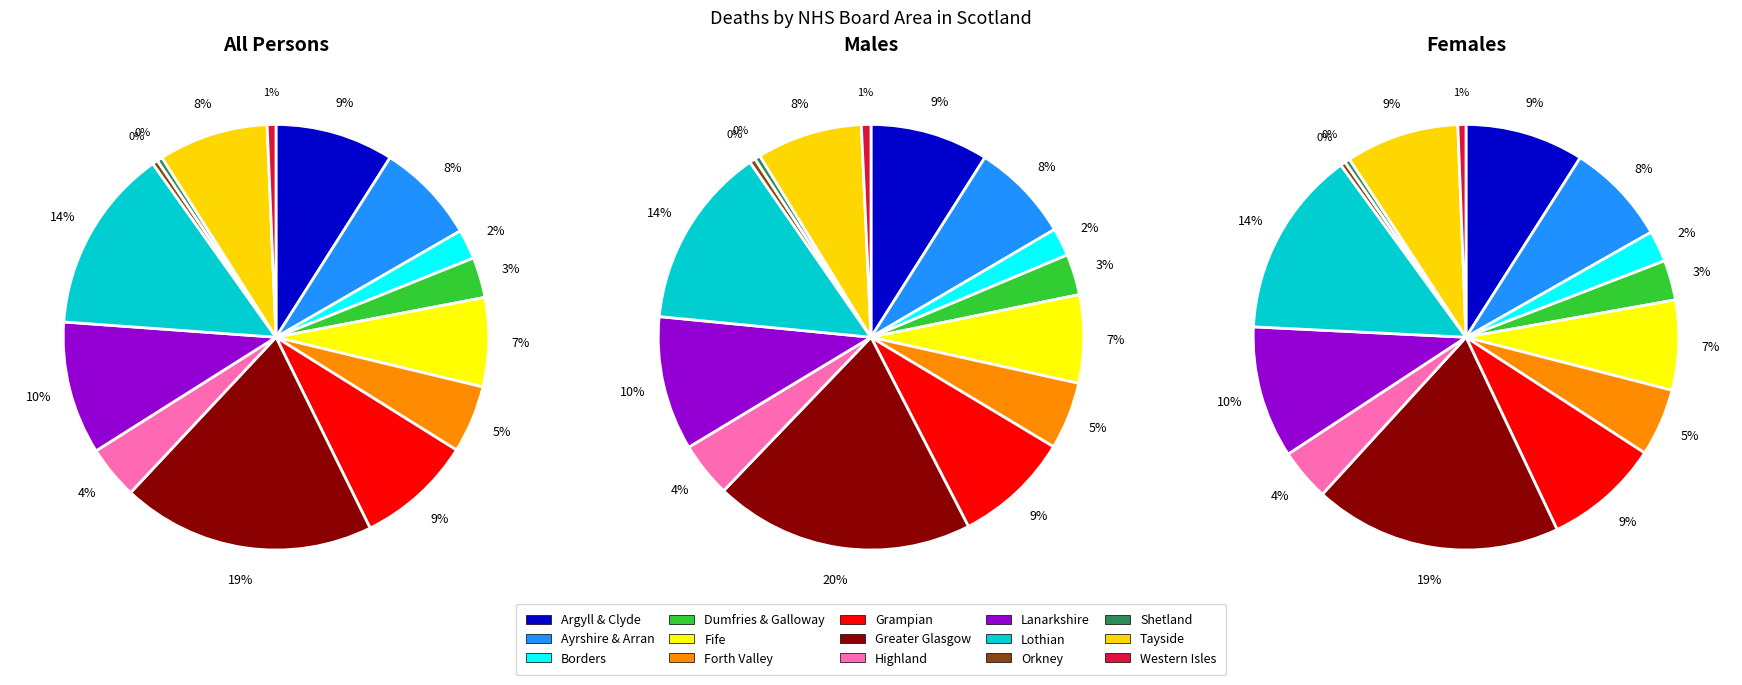

Do Borders and Grampian together represent more than half of the pie?

No